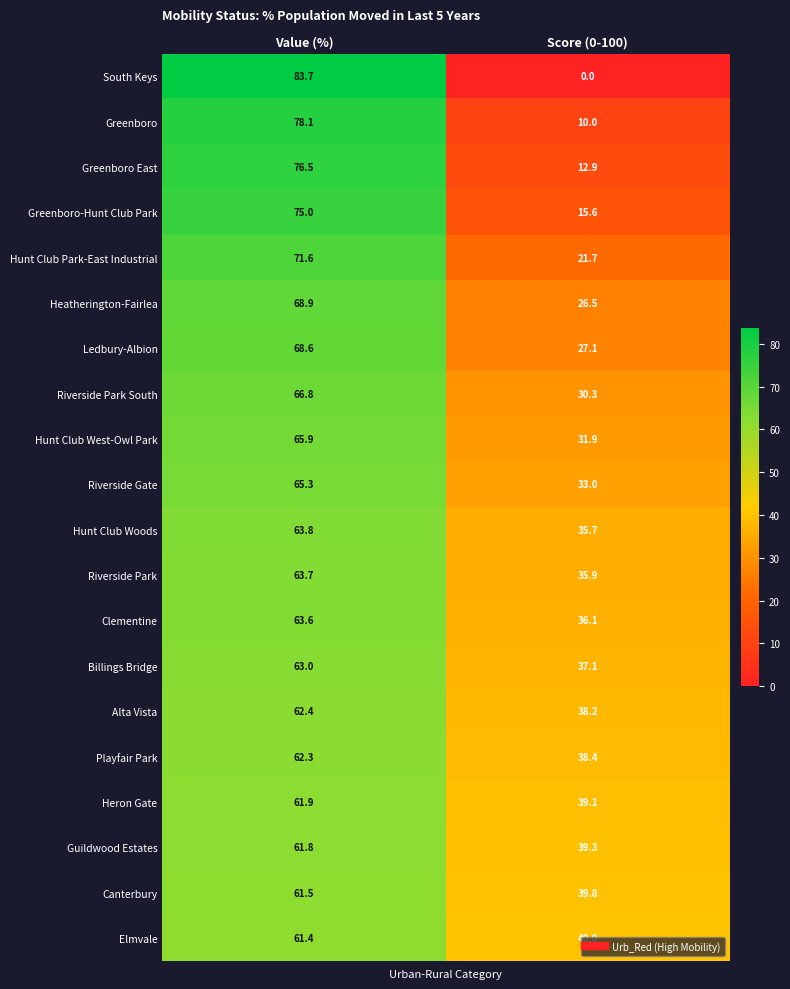

What is the difference between the highest and lowest values at Value (%)?

22.3